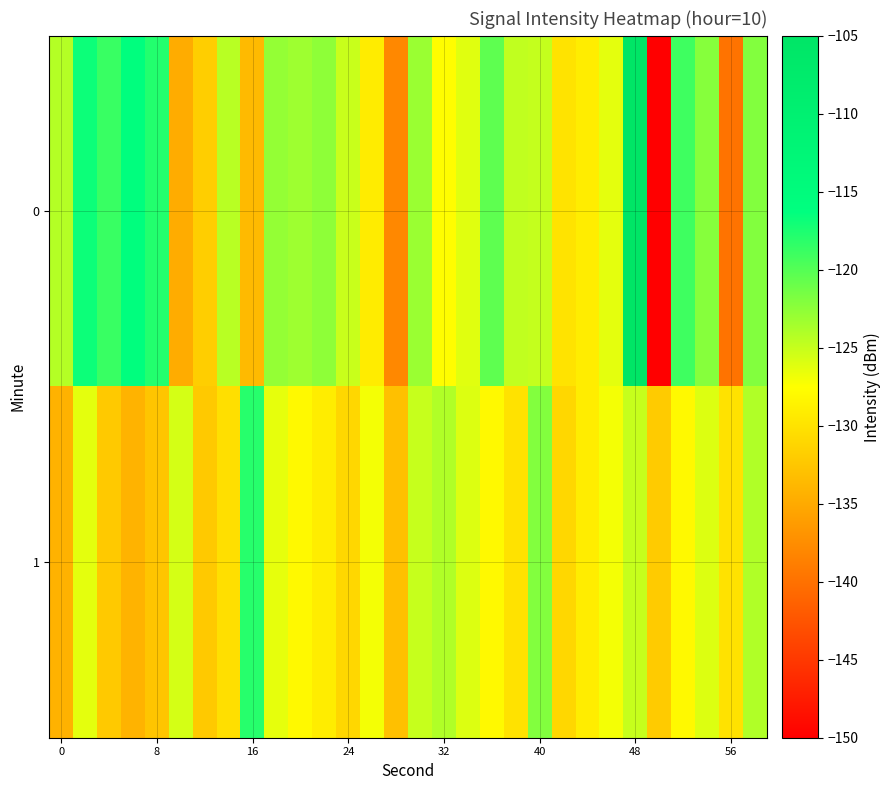

Rank the series by their maximum value, from lowest to highest.

1, 0